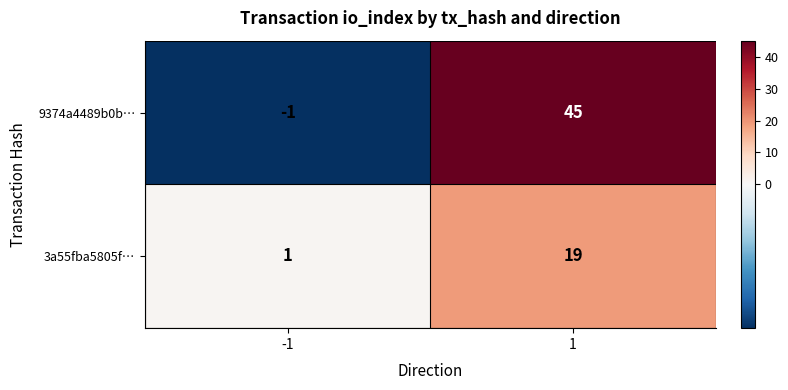

Which label corresponds to the smallest value in the chart?

-1